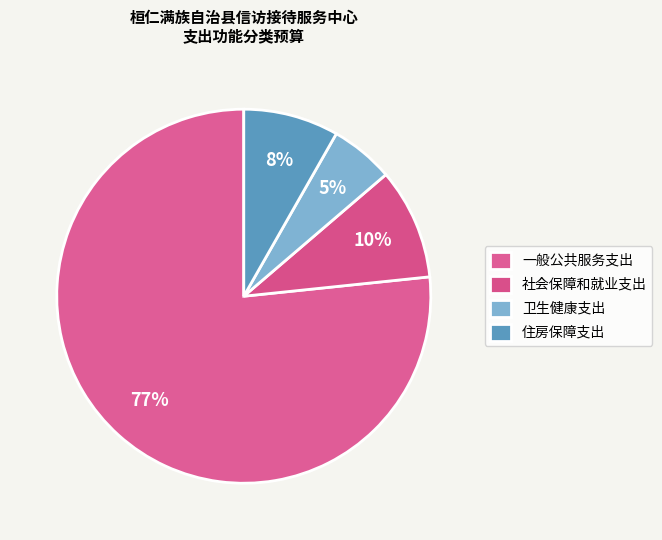

Rank the categories by value from highest to lowest.

一般公共服务支出, 社会保障和就业支出, 住房保障支出, 卫生健康支出